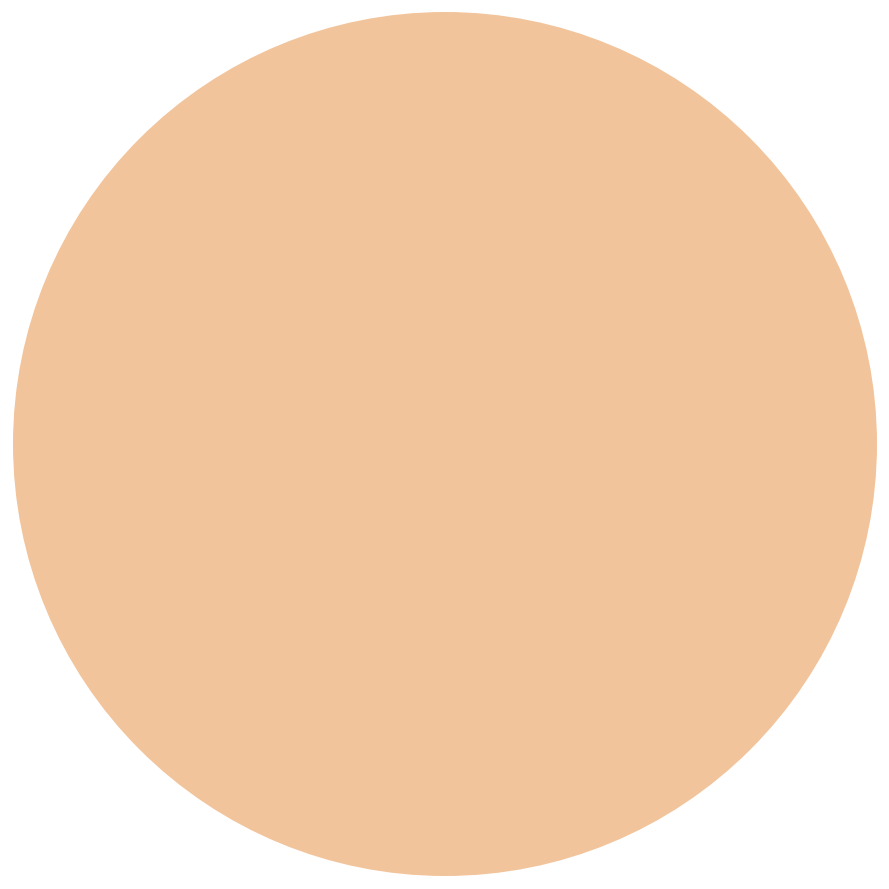

Is there a majority slice in this chart?

No